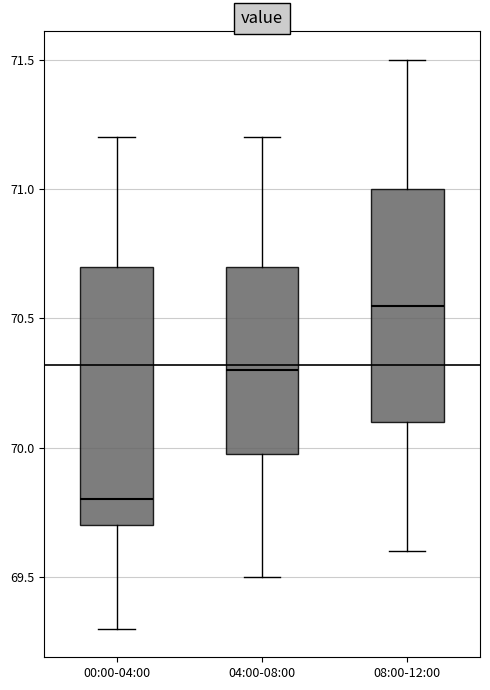

Which box's median line is the highest?

08:00-12:00